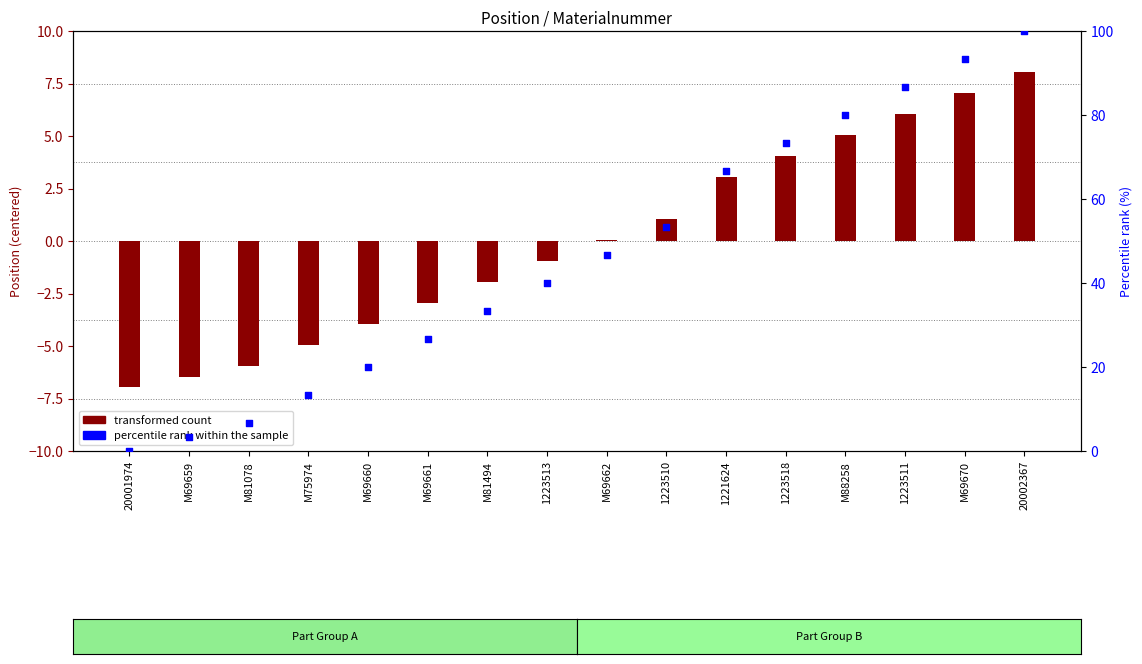

Which series has the largest total across all categories?

percentile rank within the sample